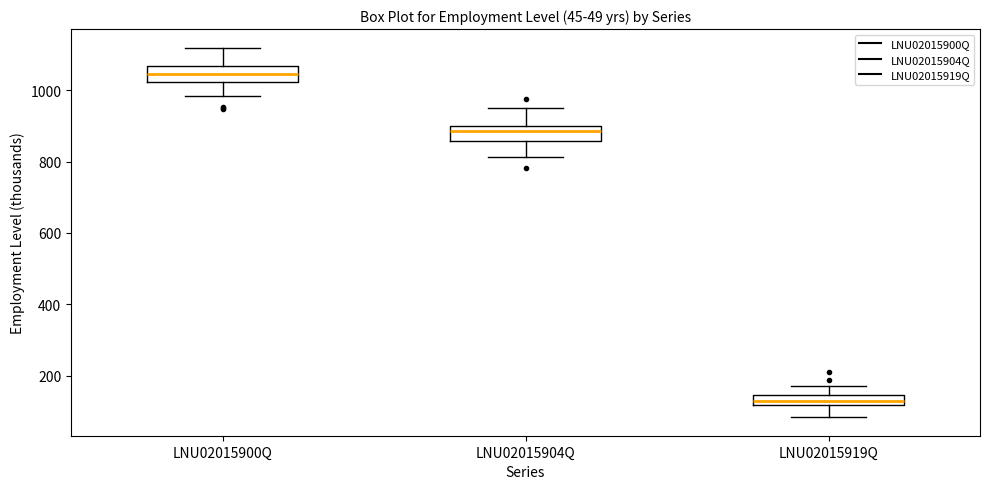

Which box's median line is the highest?

LNU02015900Q